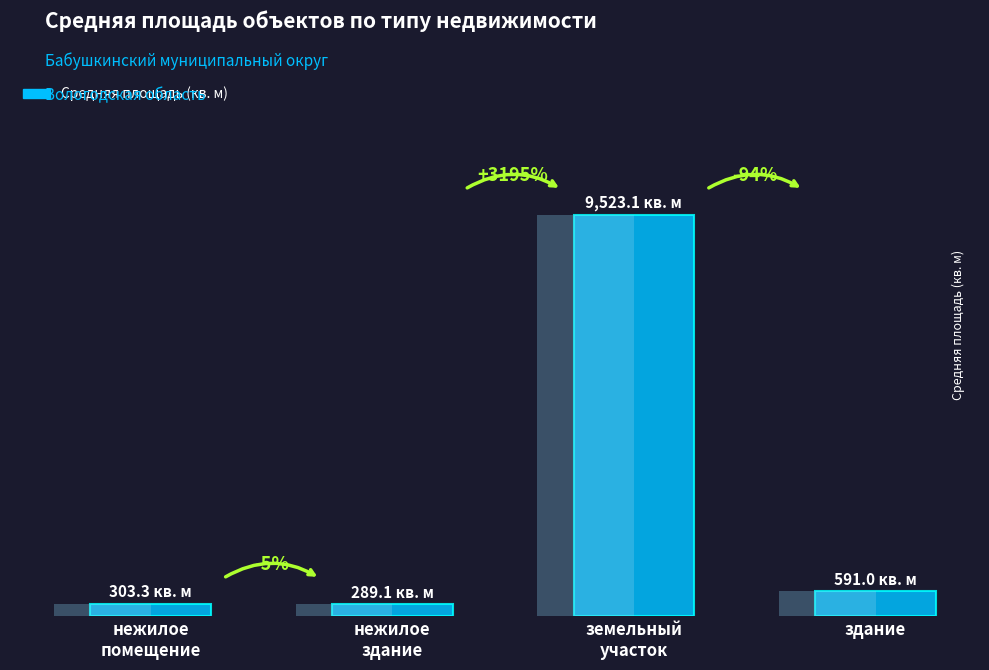

Does the chart contain stacked bars?

No